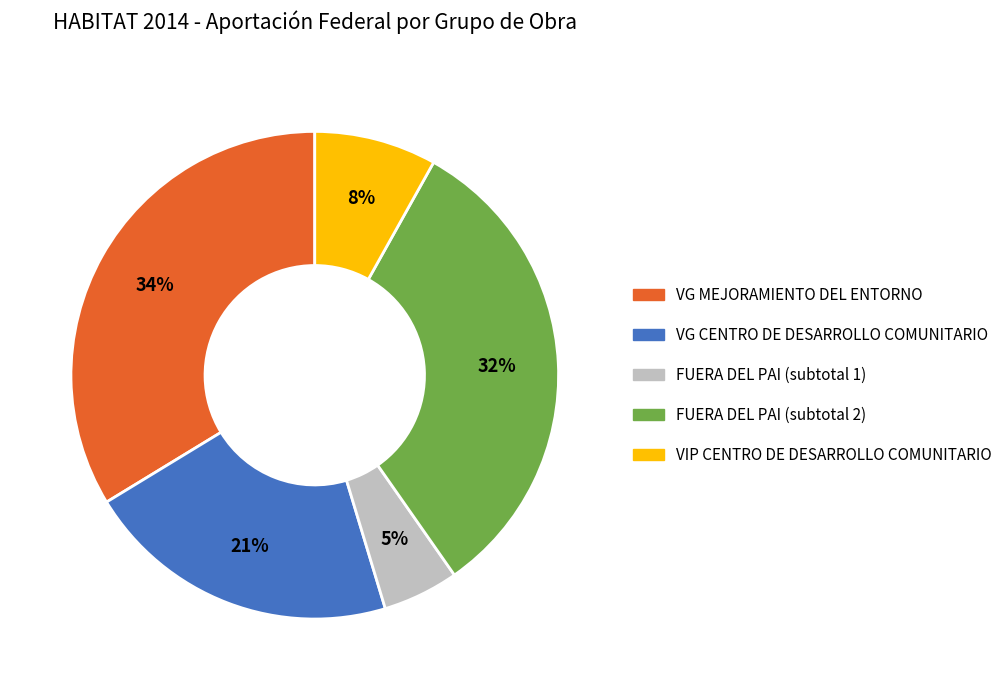

Which has a higher value, FUERA DEL PAI (subtotal 1) or FUERA DEL PAI (subtotal 2)?

FUERA DEL PAI (subtotal 2)